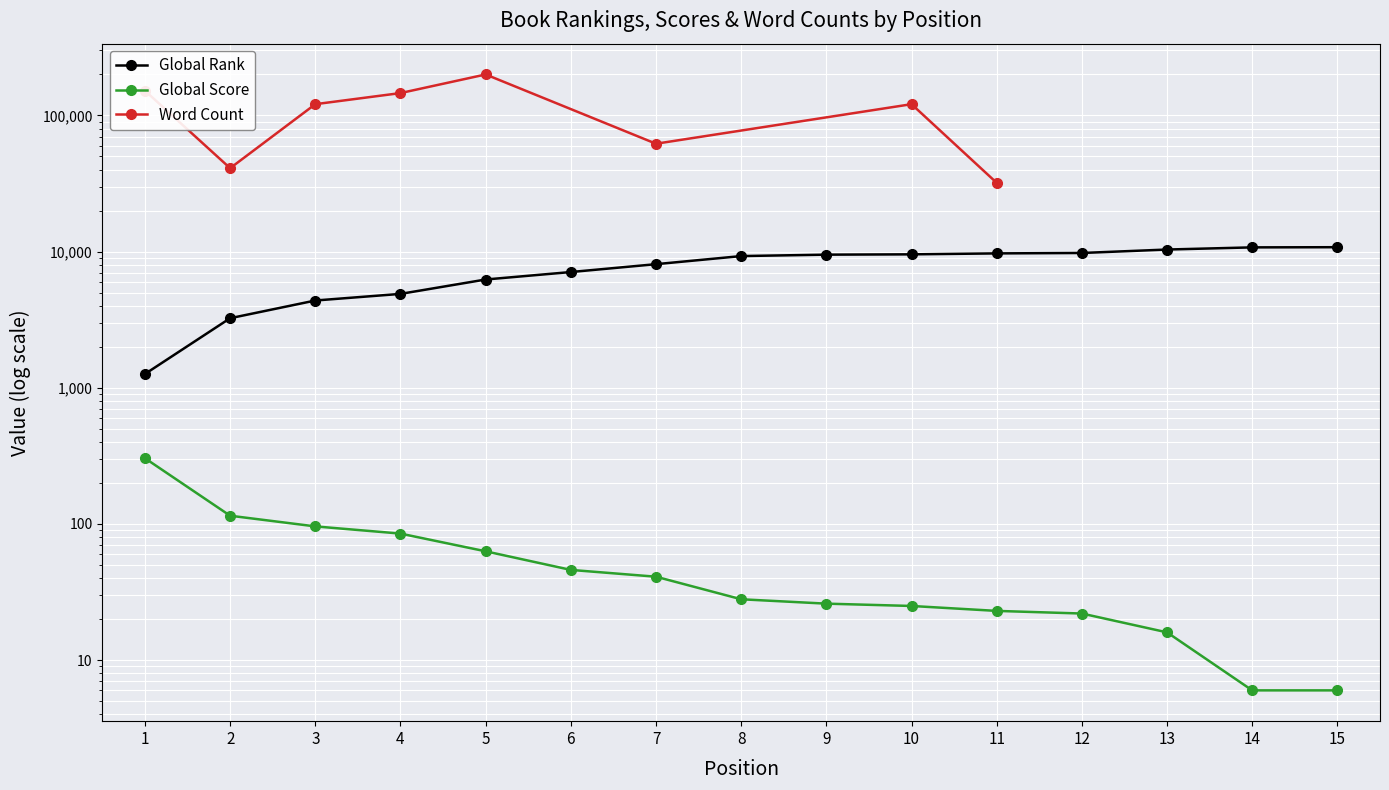

True or false: Global Score and Global Rank cross at least once.

False